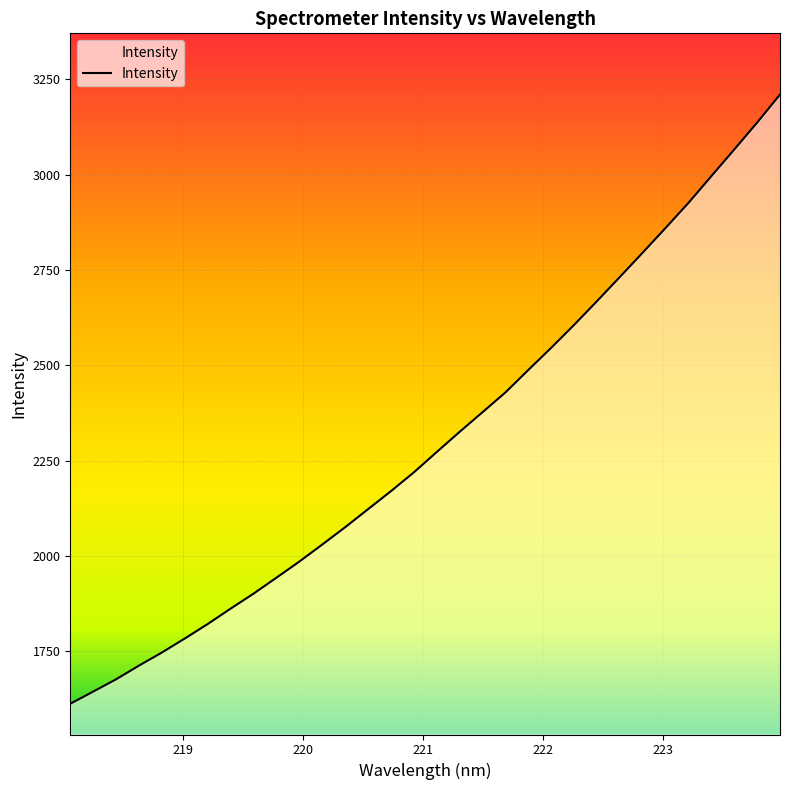

True or false: the data has more than 0 interior local peaks.

False